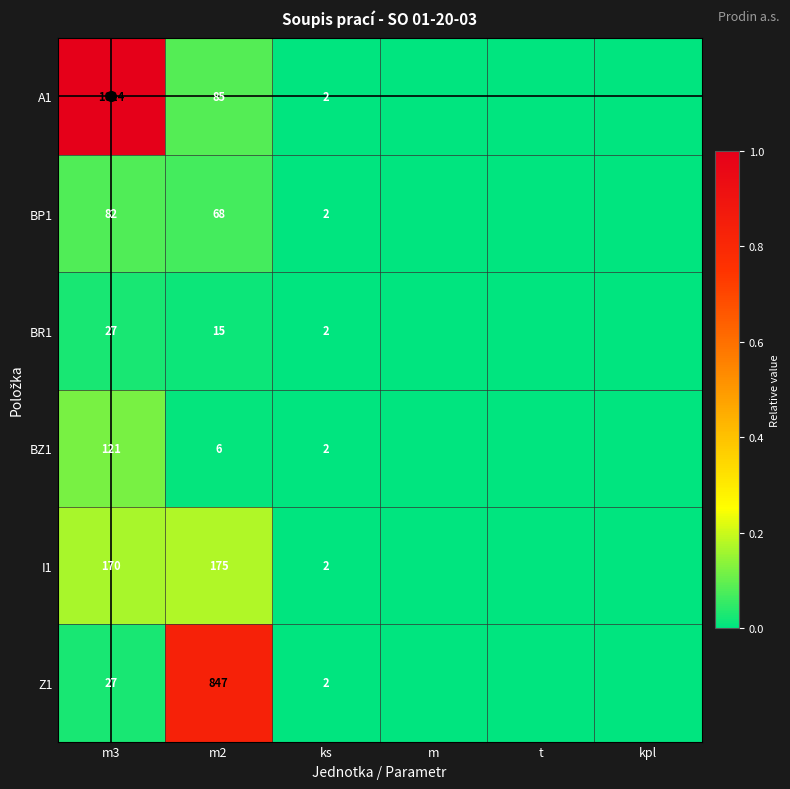

What is the difference between the I1 values at m3 and ks?

168